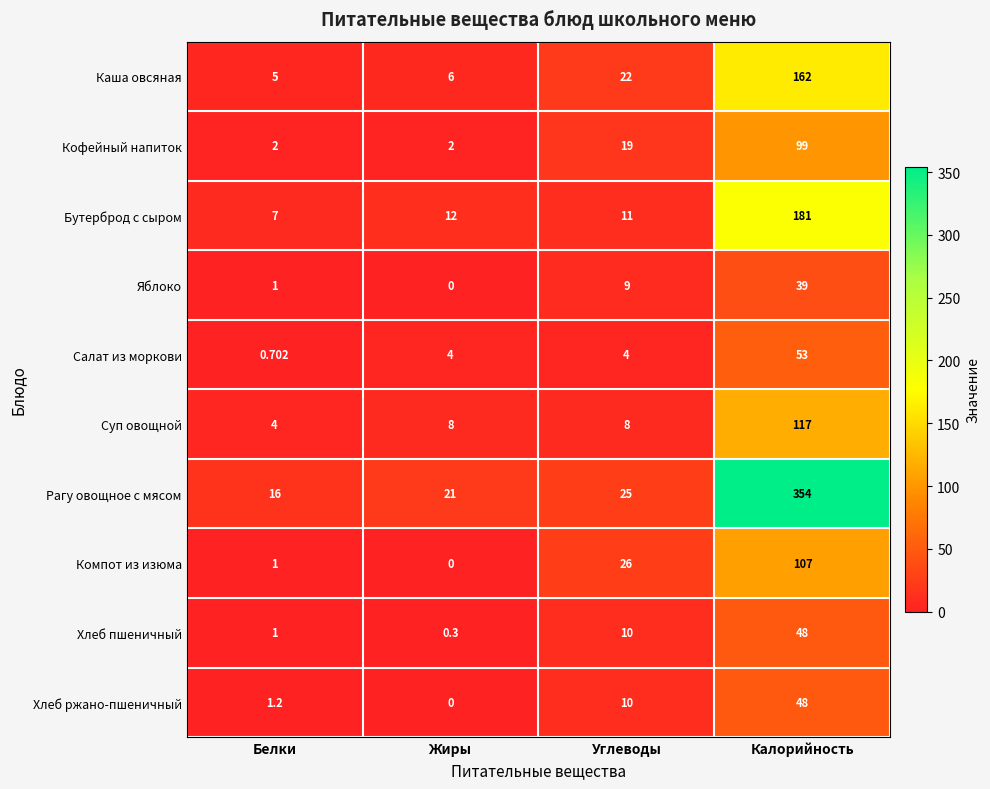

Rank the categories by Хлеб пшеничный value from highest to lowest.

Калорийность, Углеводы, Белки, Жиры